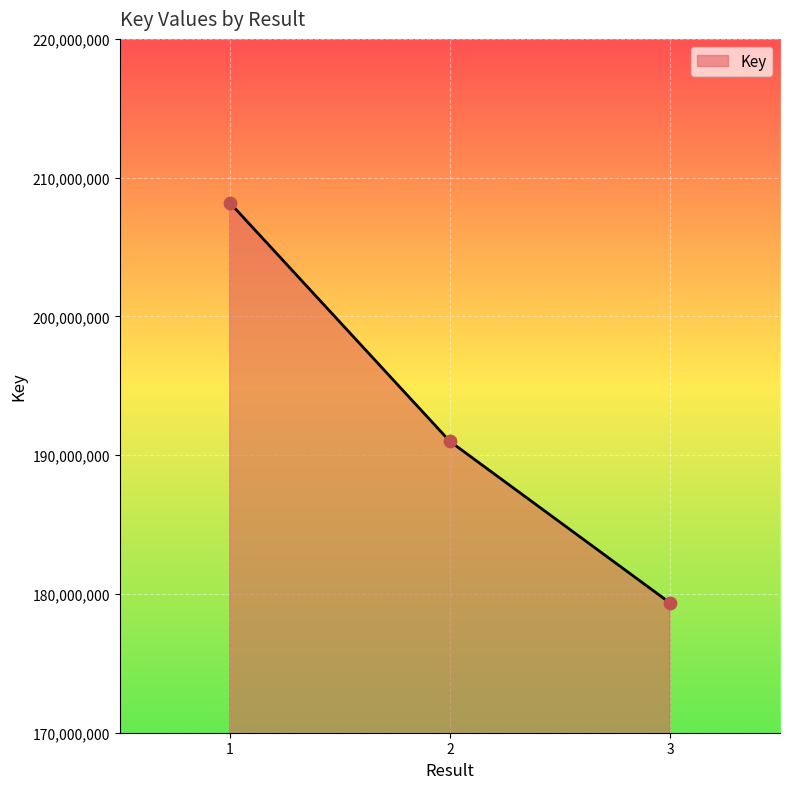

Which has a higher value, 1 or 3?

1